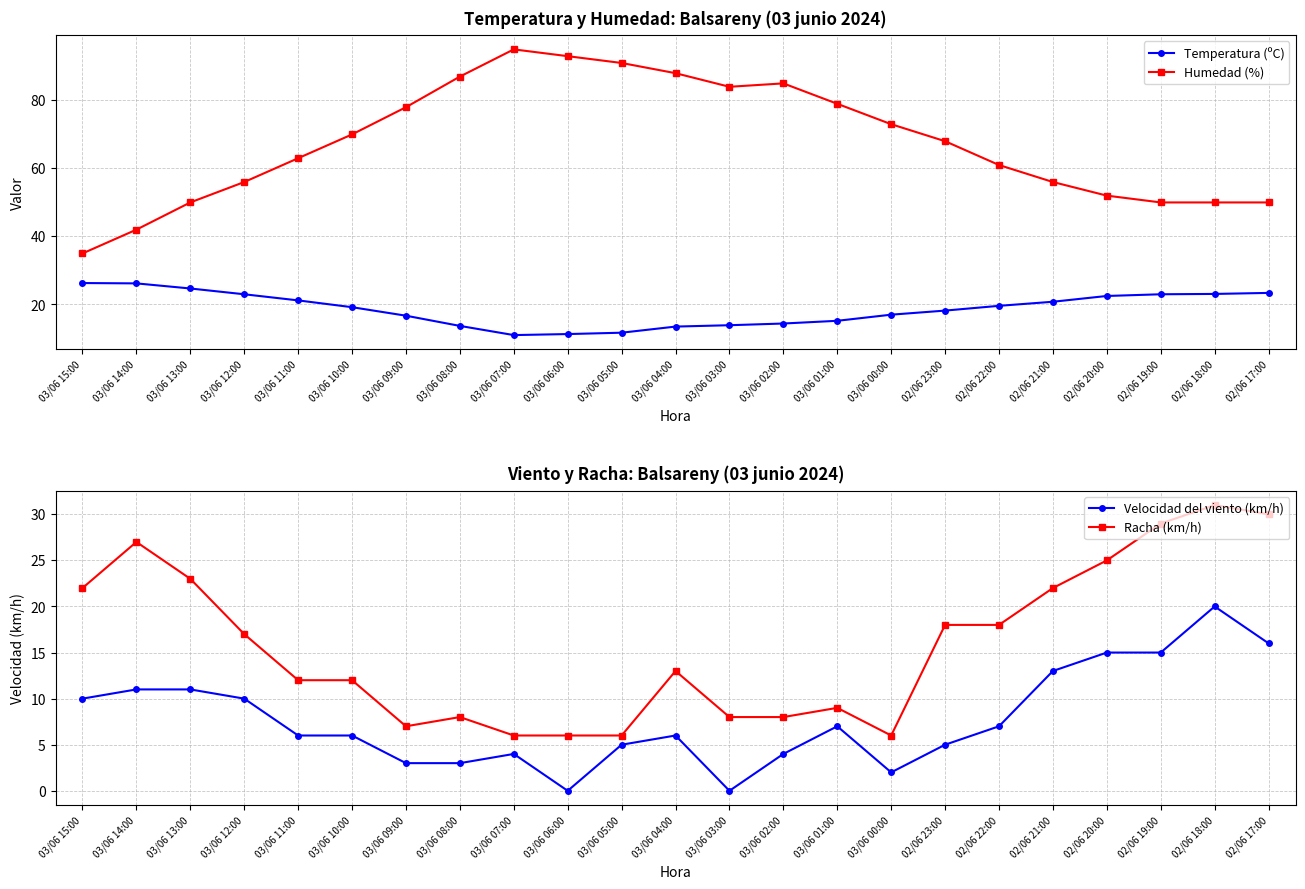

What position from the left is 03/06 14:00?

2